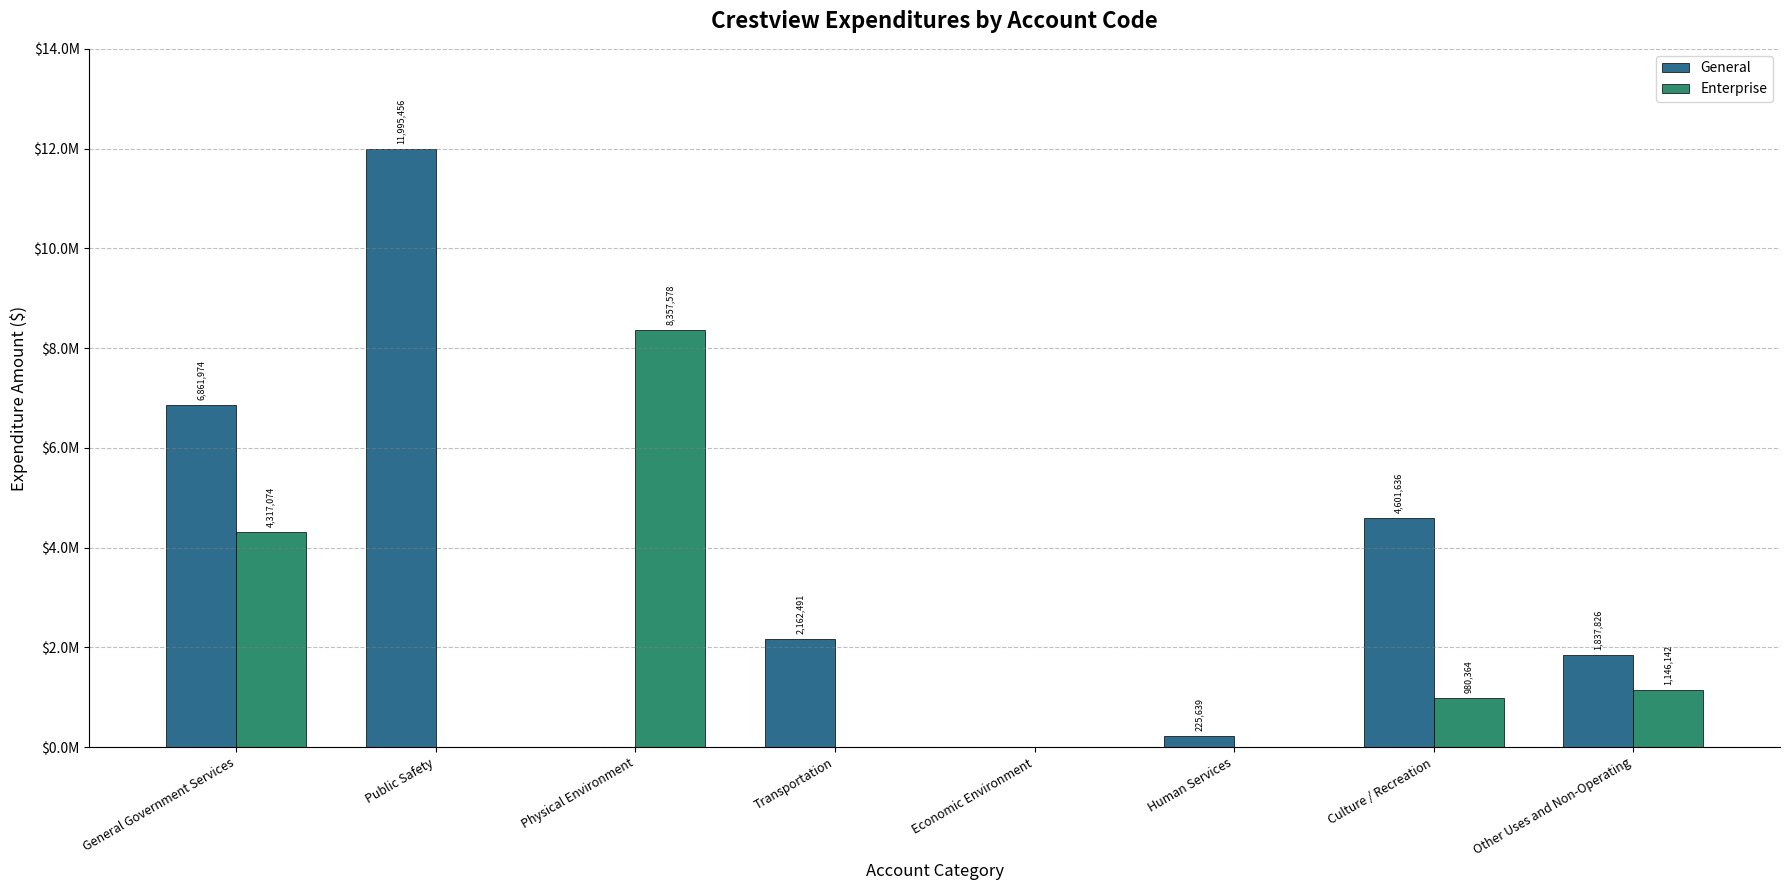

At Transportation, list the series in order from smallest to largest.

Enterprise, General